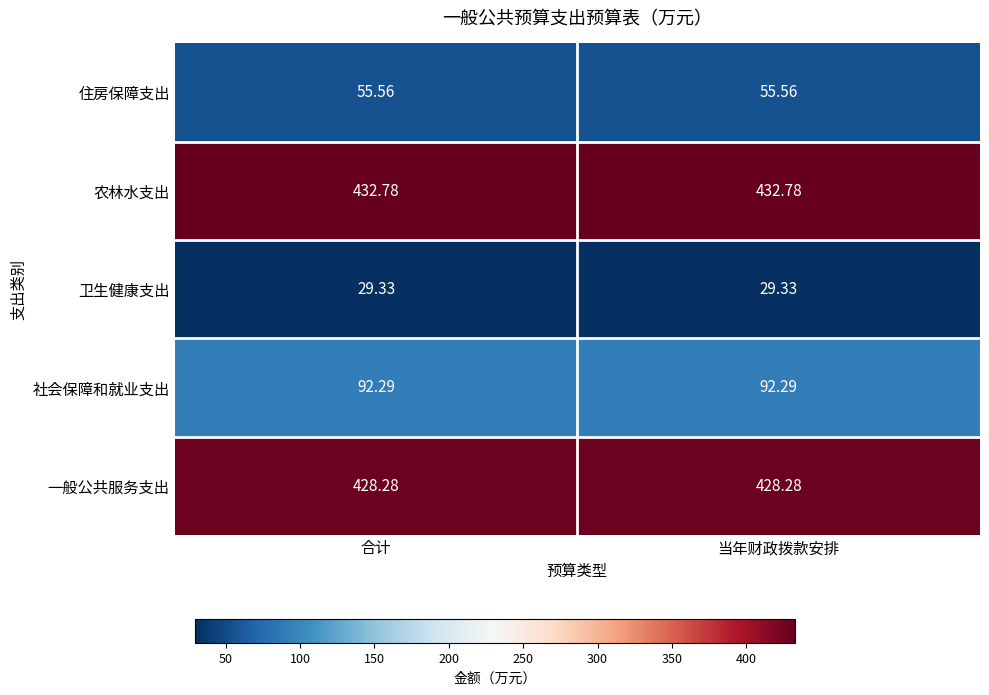

What is the average value of the 住房保障支出 series?

55.6